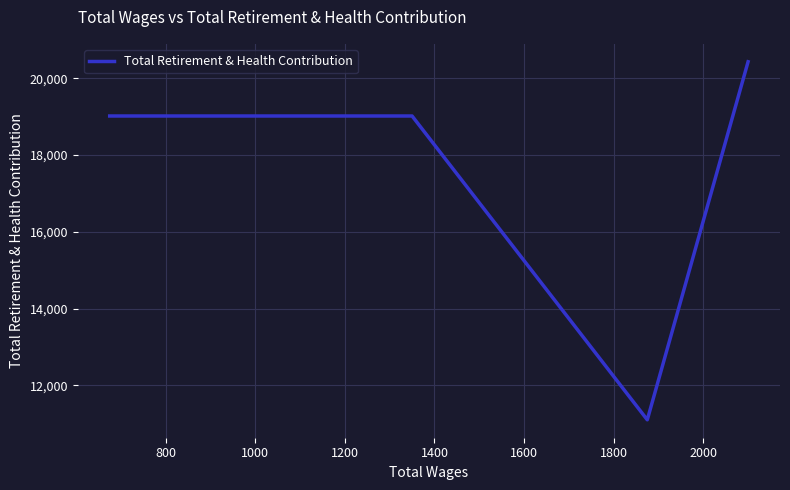

How many values are below 19016?

1